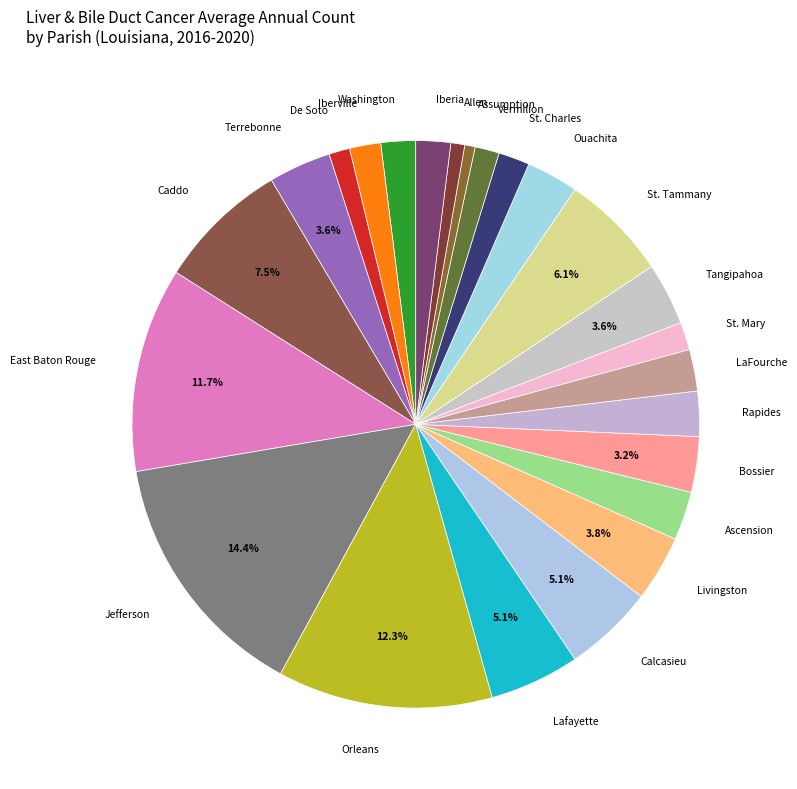

Does Allen represent more than half of the total?

No